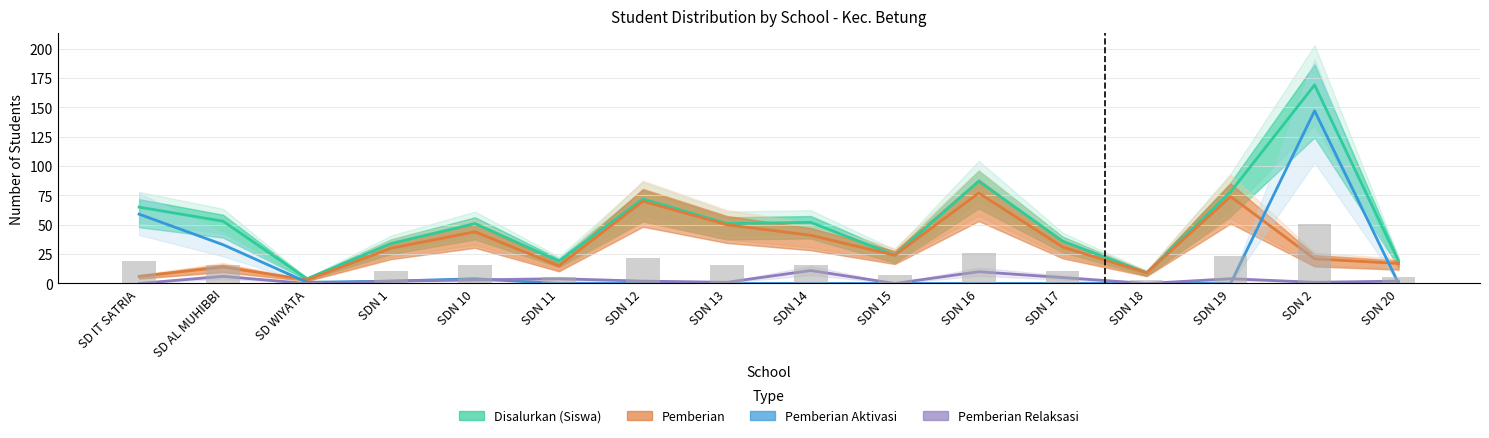

What are all the series names shown in the legend?

Disalurkan (Siswa), Pemberian, Pemberian Aktivasi, Pemberian Relaksasi